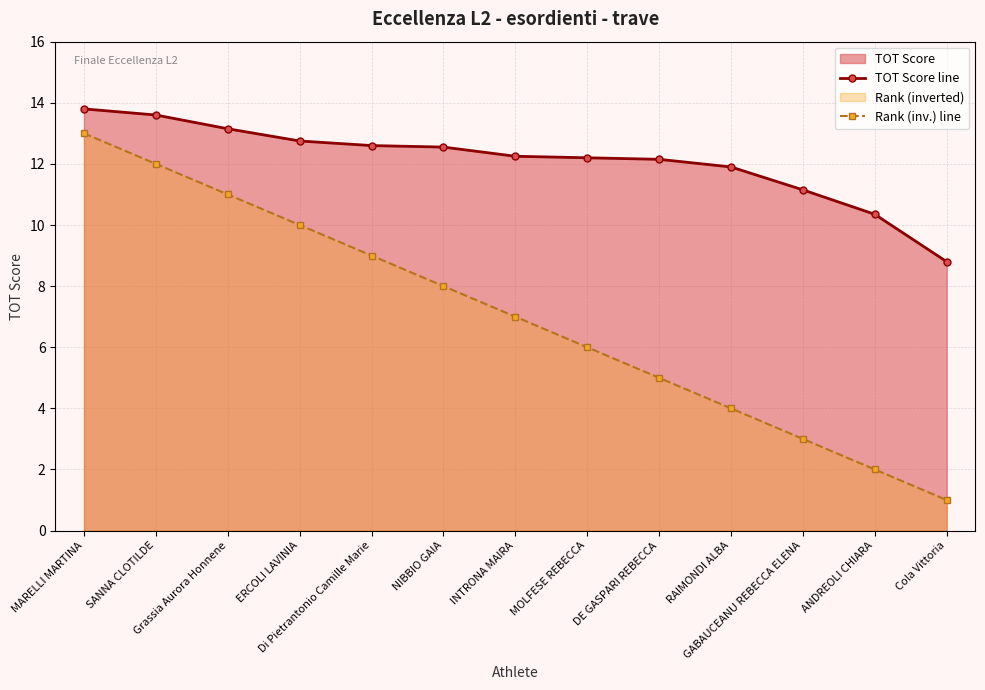

Reading left to right, extract all data points from this chart.

TOT Score line: MARELLI MARTINA=13.8	SANNA CLOTILDE=13.6	Grassia Aurora Honnene=13.2	ERCOLI LAVINIA=12.8	Di Pietrantonio Camille Marie=12.6	NIBBIO GAIA=12.6	INTRONA MAIRA=12.2	MOLFESE REBECCA=12.2	DE GASPARI REBECCA=12.2	RAIMONDI ALBA=11.9	GABAUCEANU REBECCA ELENA=11.2	ANDREOLI CHIARA=10.3	Cola Vittoria=8.8
Rank (inv.) line: MARELLI MARTINA=13.0	SANNA CLOTILDE=12.0	Grassia Aurora Honnene=11.0	ERCOLI LAVINIA=10.0	Di Pietrantonio Camille Marie=9.0	NIBBIO GAIA=8.0	INTRONA MAIRA=7.0	MOLFESE REBECCA=6.0	DE GASPARI REBECCA=5.0	RAIMONDI ALBA=4.0	GABAUCEANU REBECCA ELENA=3.0	ANDREOLI CHIARA=2.0	Cola Vittoria=1.0